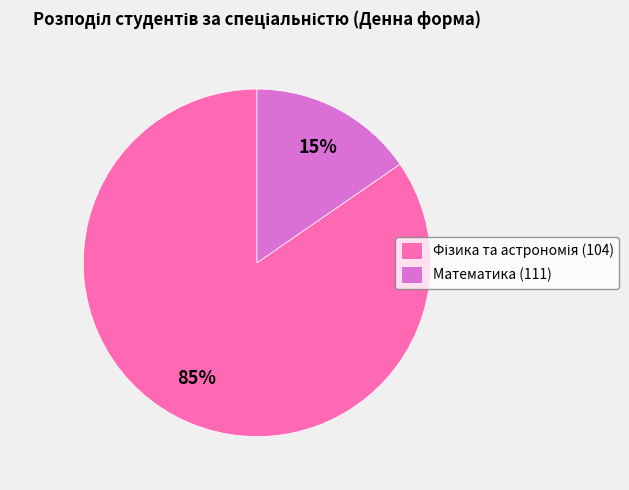

To the nearest percent, what percentage of the pie is Математика (111)?

15%